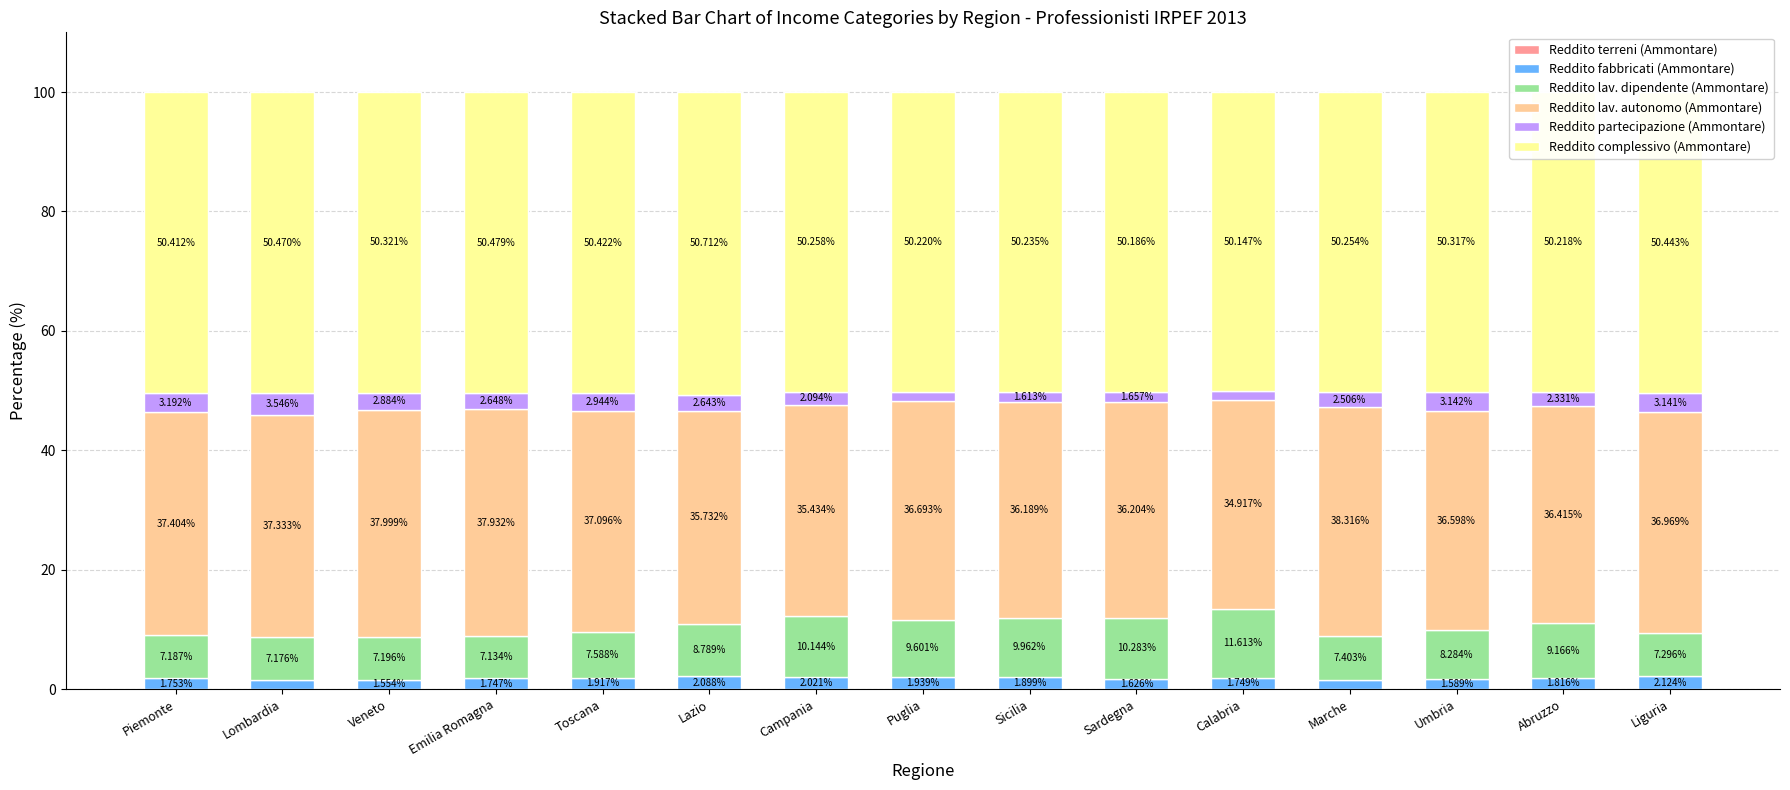

What is the total value across all series at Calabria?

100.0